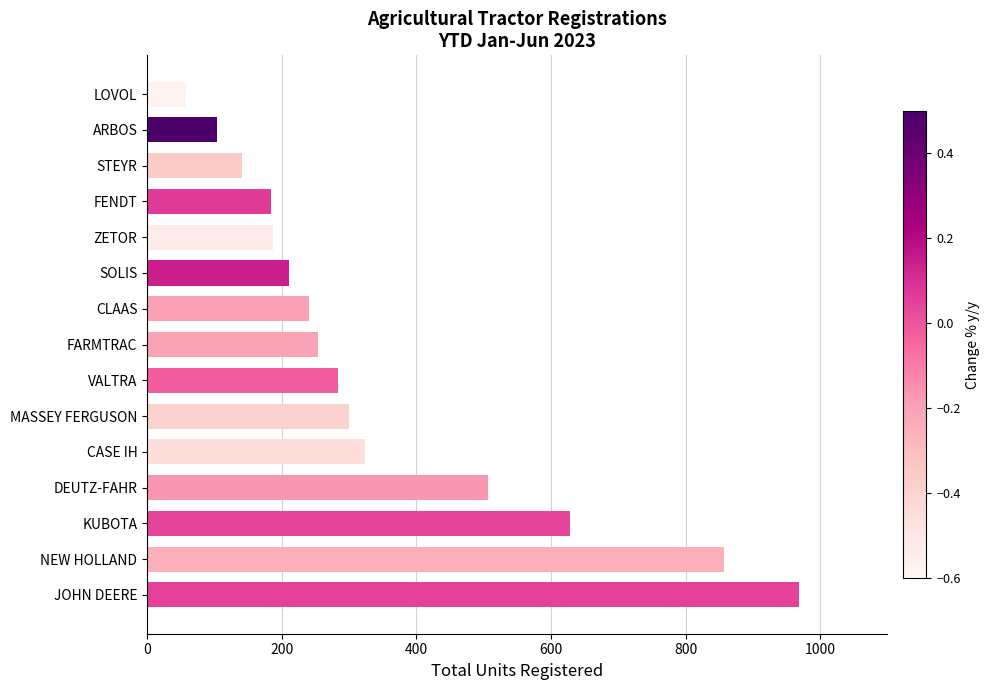

What is the average value?

349